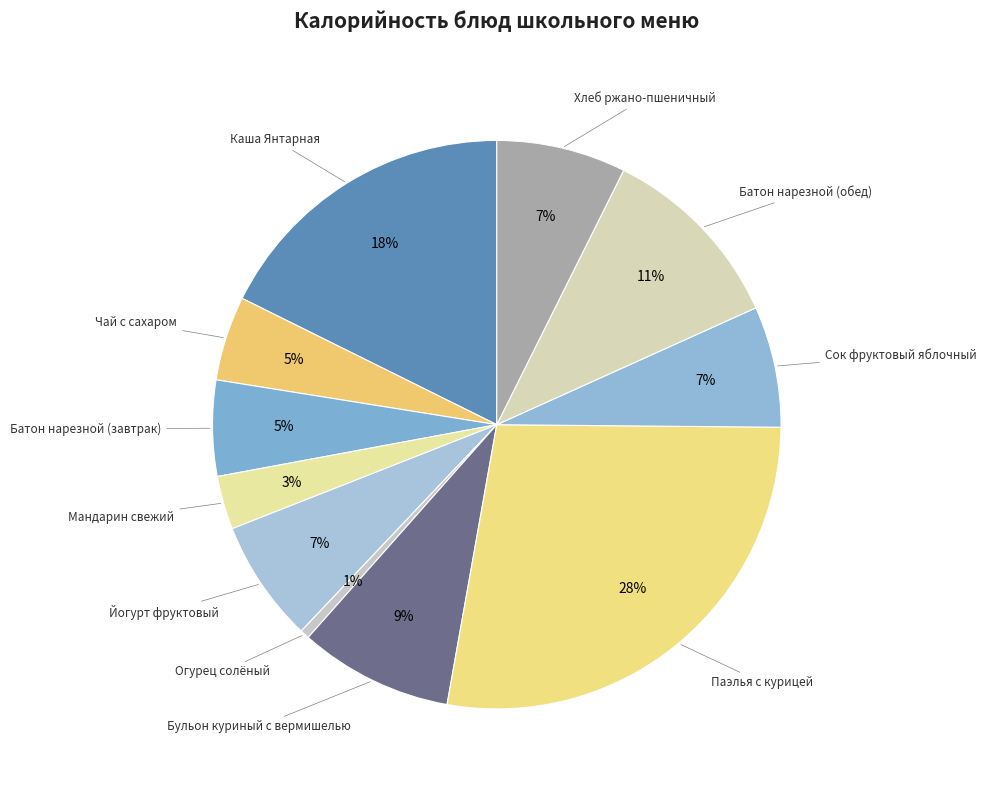

Rank the categories by value from lowest to highest.

Огурец солёный, Мандарин свежий, Чай с сахаром, Батон нарезной (завтрак), Сок фруктовый яблочный, Йогурт фруктовый, Хлеб ржано-пшеничный, Бульон куриный с вермишелью, Батон нарезной (обед), Каша Янтарная, Паэлья с курицей